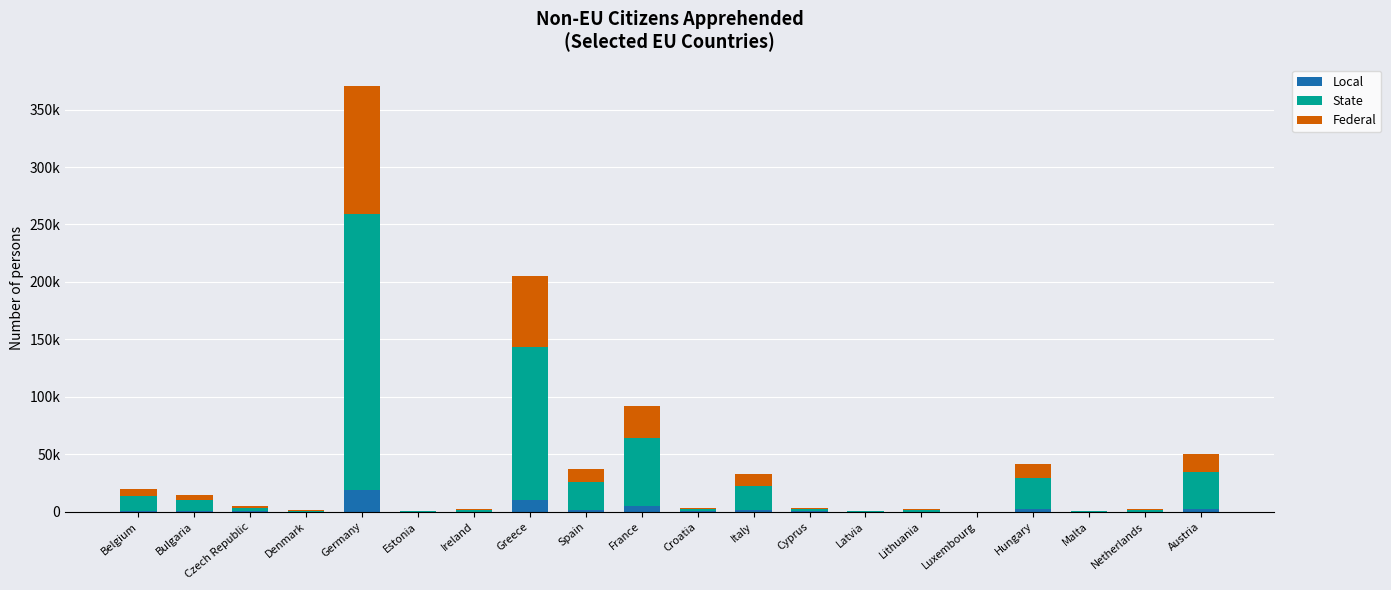

Between Luxembourg and Lithuania, which is larger?

Lithuania